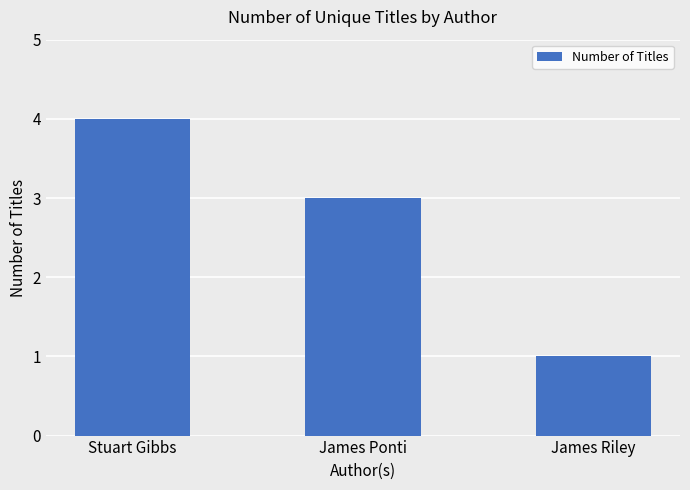

Count the values in the range 1 to 4.

3